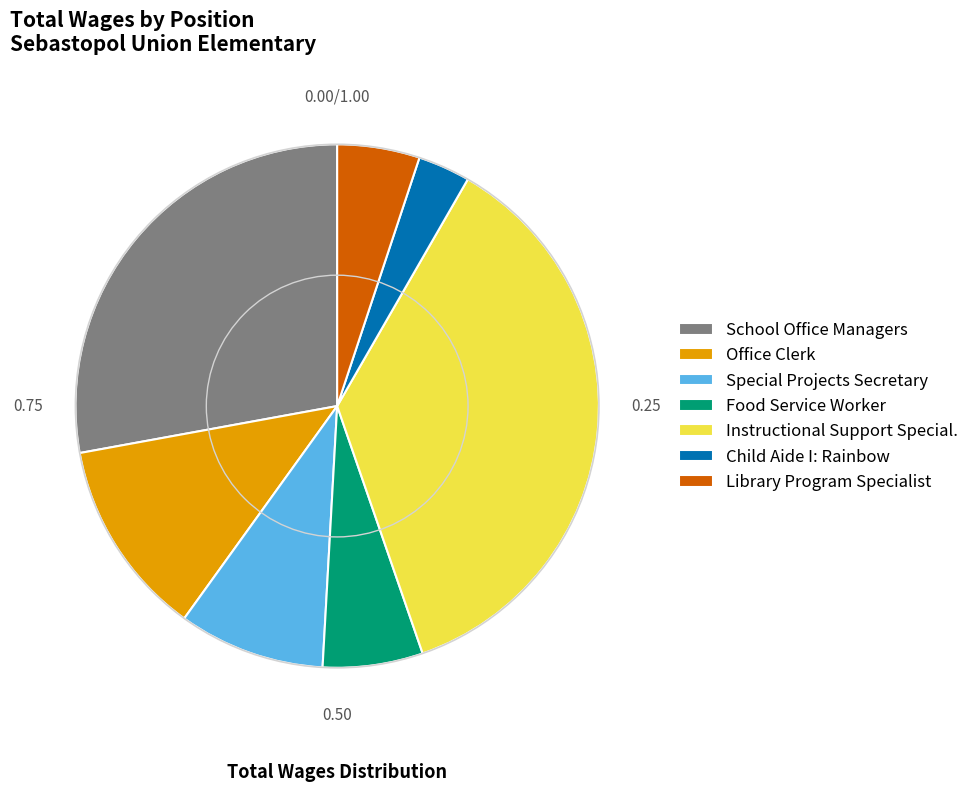

Combined, do Office Clerk and Library Program Specialist account for over 50%?

No